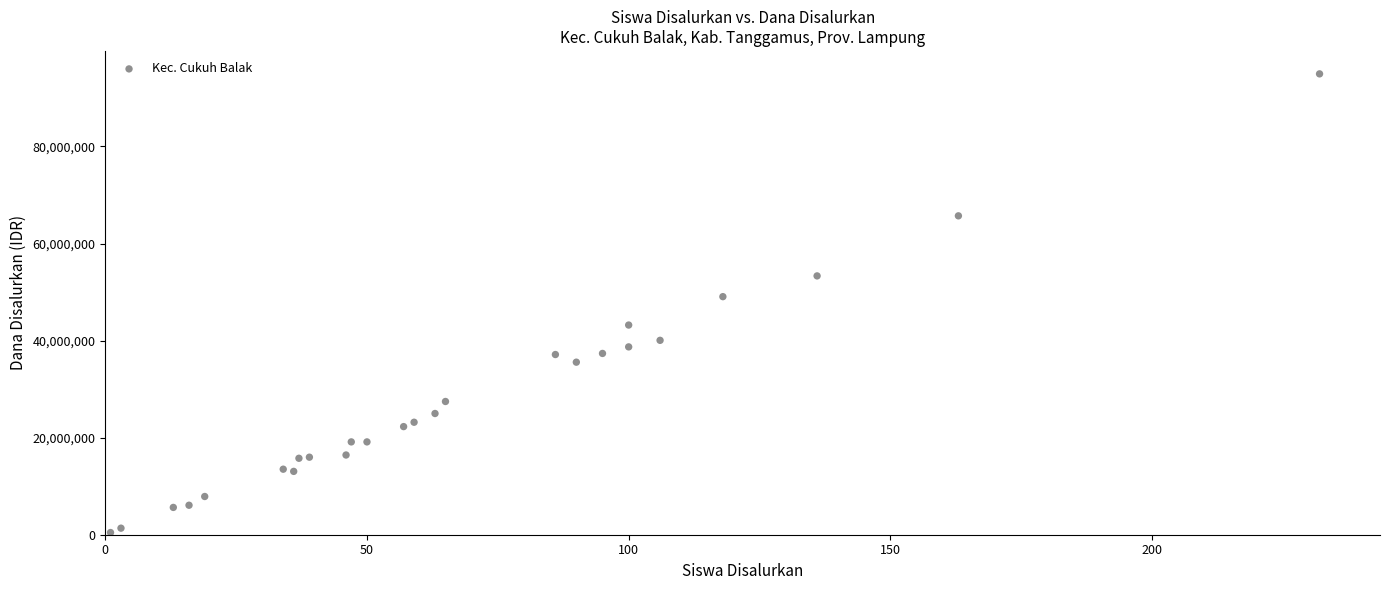

What Y value in the scatter plot is closest to 47700000?

49050000